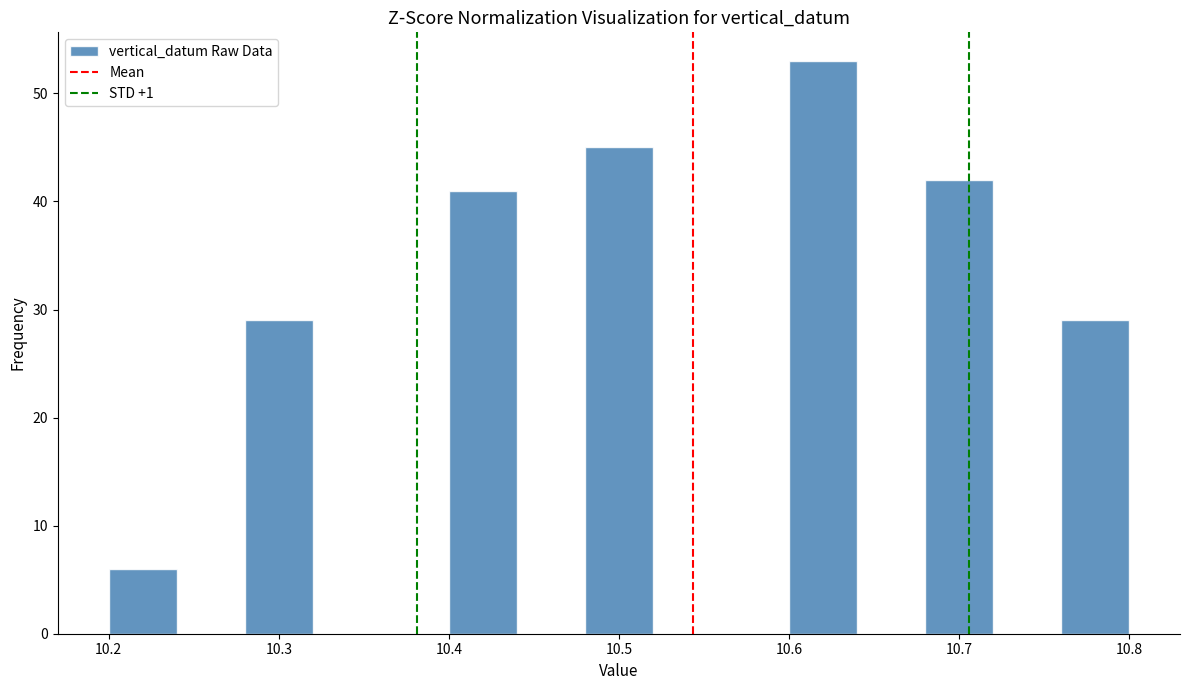

Reading left to right, transcribe this chart: for each bar, give the range it covers on the x-axis and its height. The values are not printed on the chart, so give them approximately, as read against the axis.

10.20 to 10.24: 6
10.24 to 10.28: 0
10.28 to 10.32: 29
10.32 to 10.36: 0
10.36 to 10.40: 0
10.40 to 10.44: 41
10.44 to 10.48: 0
10.48 to 10.52: 45
10.52 to 10.56: 0
10.56 to 10.60: 0
10.60 to 10.64: 53
10.64 to 10.68: 0
10.68 to 10.72: 42
10.72 to 10.76: 0
10.76 to 10.80: 29